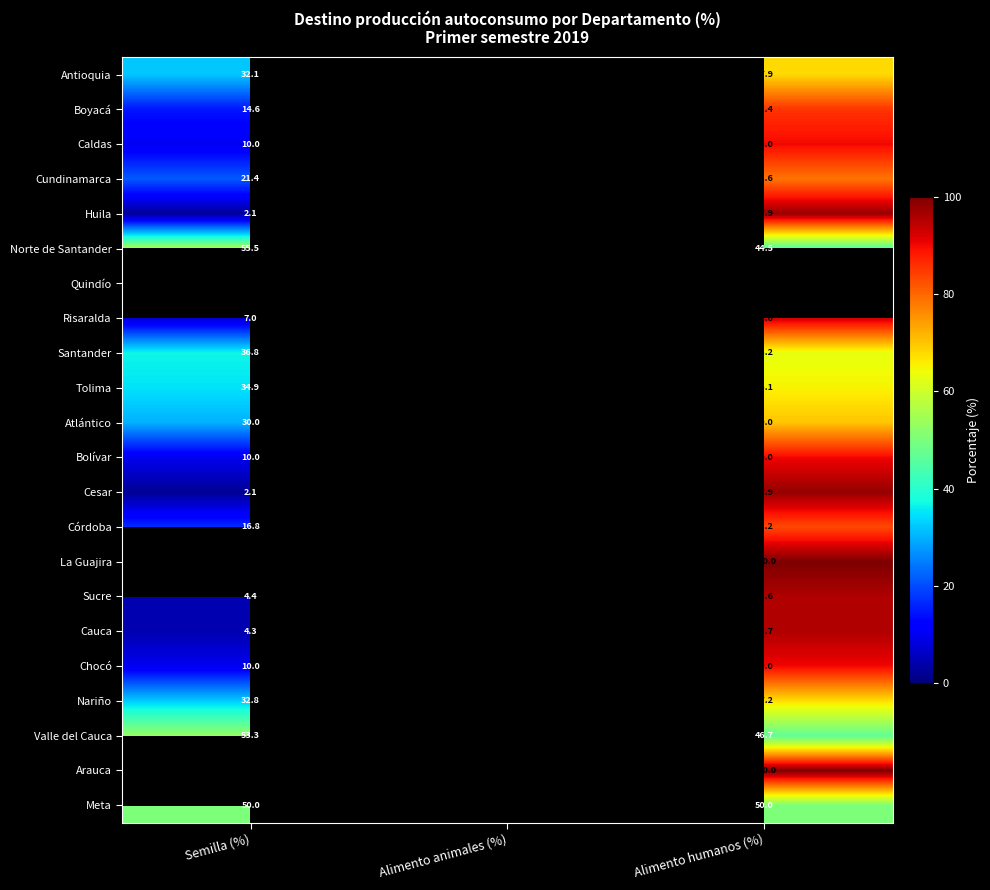

Which category has the lowest value across all series?

Semilla (%)